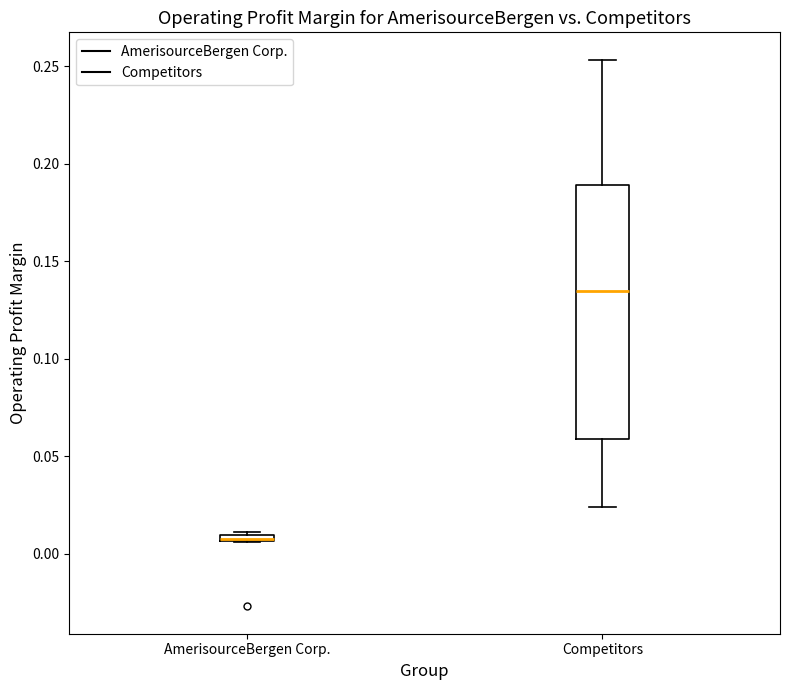

Which box's median line is the highest?

Competitors